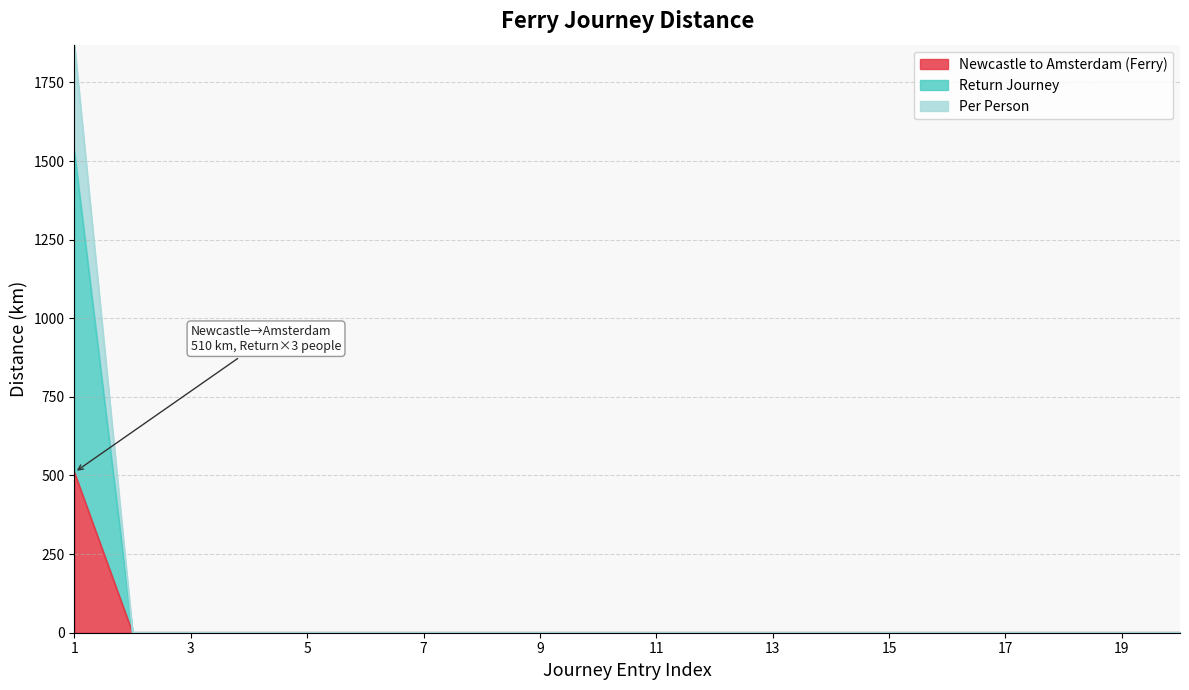

At 3, list the series in order from largest to smallest.

Newcastle to Amsterdam (Ferry), Return Journey, Per Person